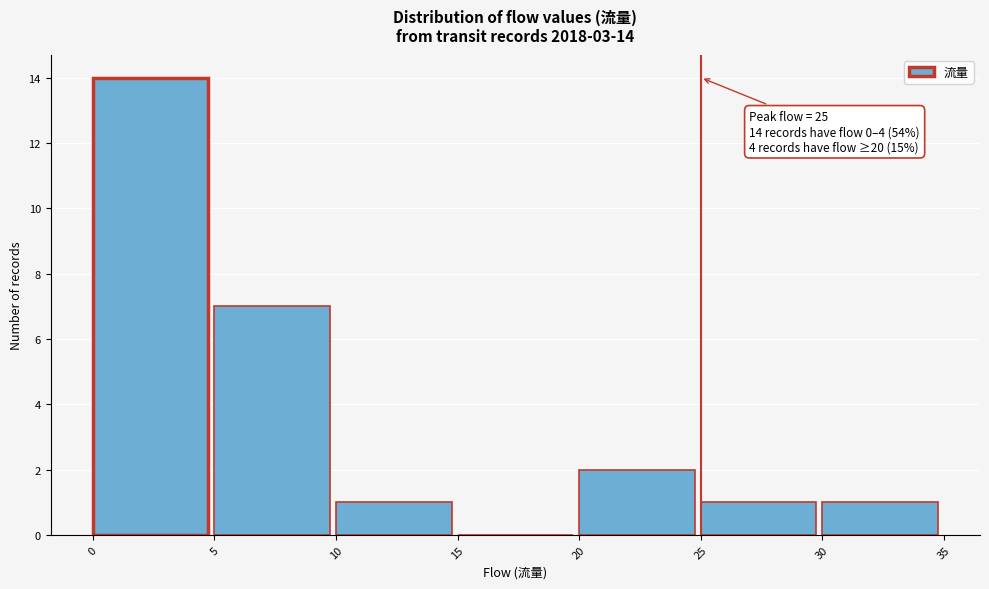

Which range on the x-axis has the tallest bar?

0 to 5